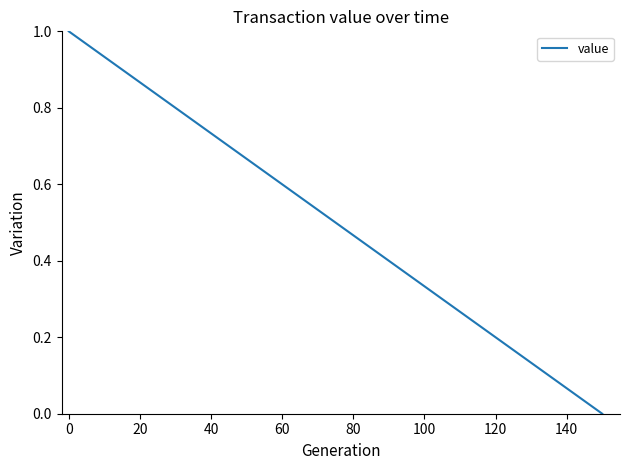

Does the chart have visible grid lines?

No